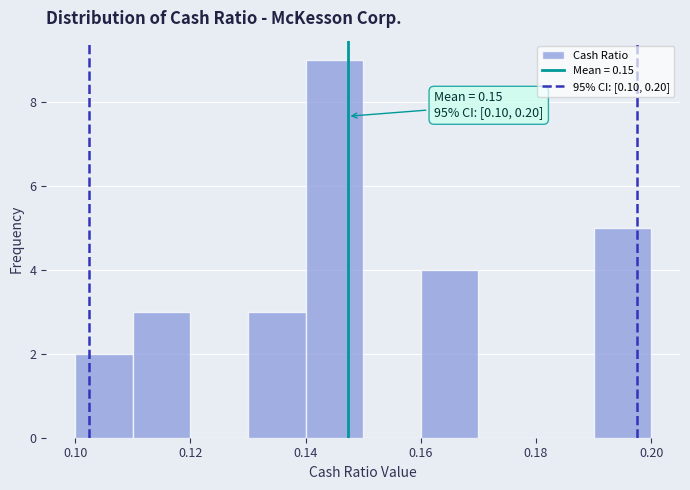

Over which range of the x-axis is the bar tallest?

0.14 to 0.15